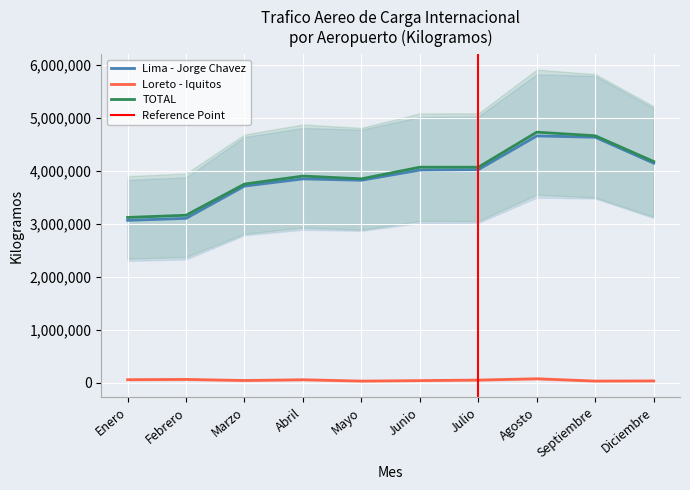

Is it true that Loreto - Iquitos equals 27972 at Enero?

False